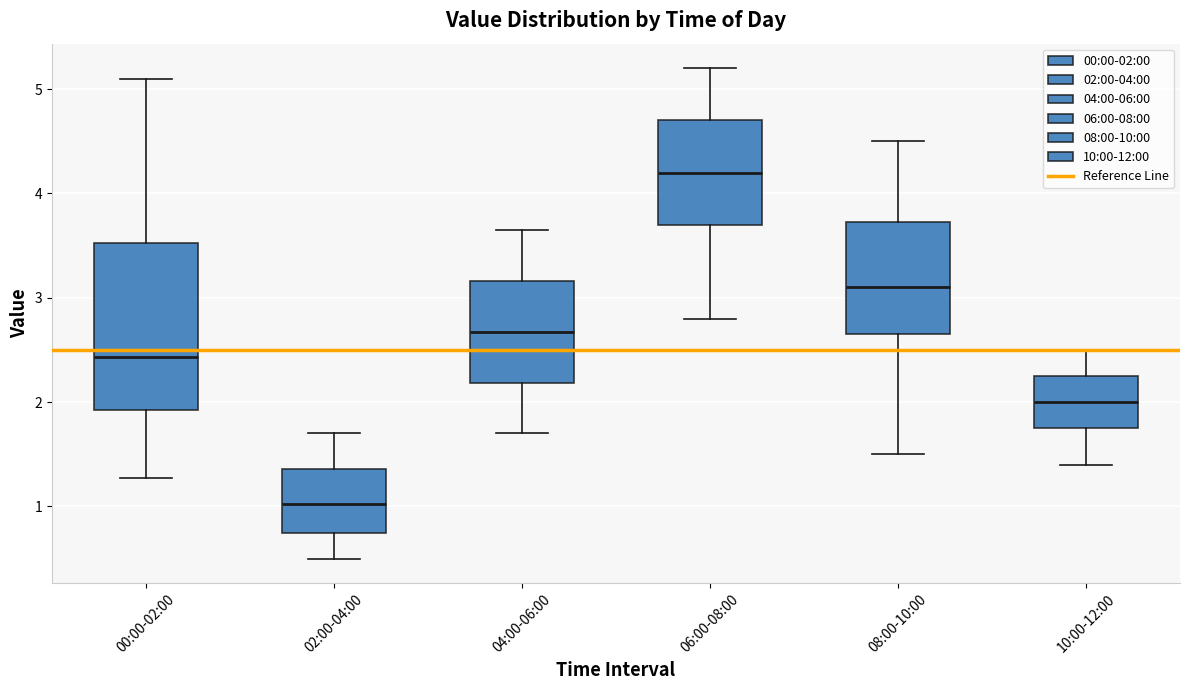

Where does the median line of the box for 00:00-02:00 sit on the y-axis? The values are not printed on the chart, so give them approximately, as read against the axis.

2.4